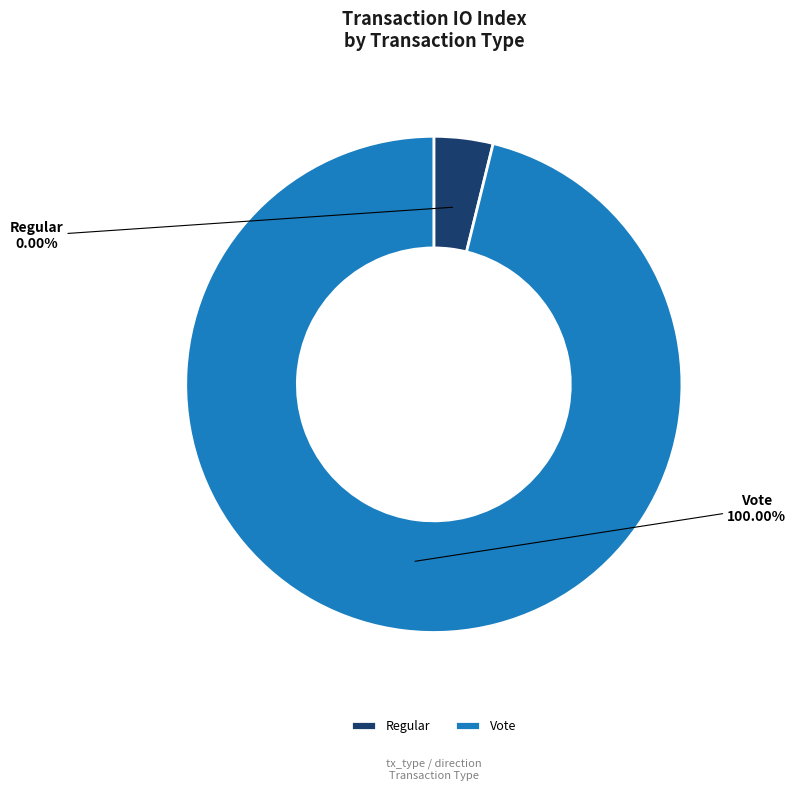

Do tx_type: Vote (io_index=2) and tx_type: Regular (io_index=0) together represent more than half of the pie?

Yes